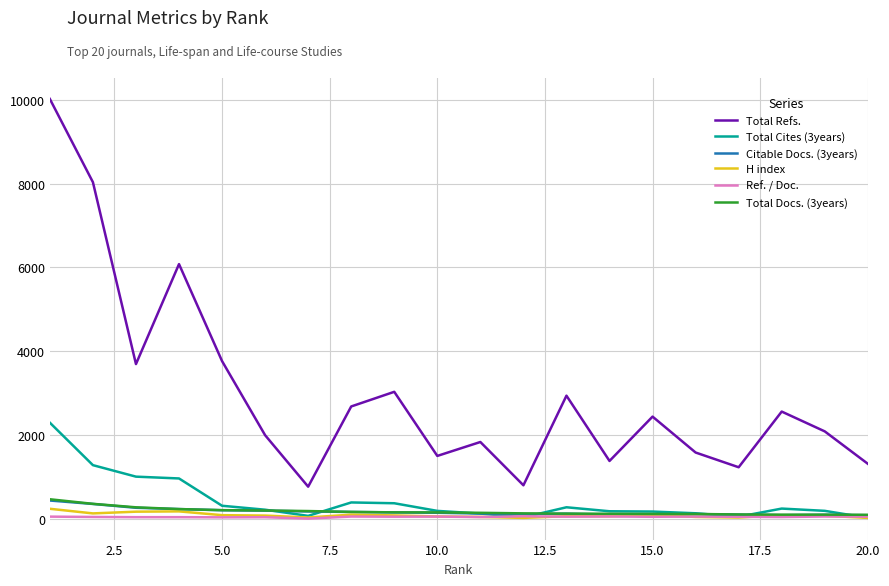

Which series has the largest range (max minus min)?

Total Refs.